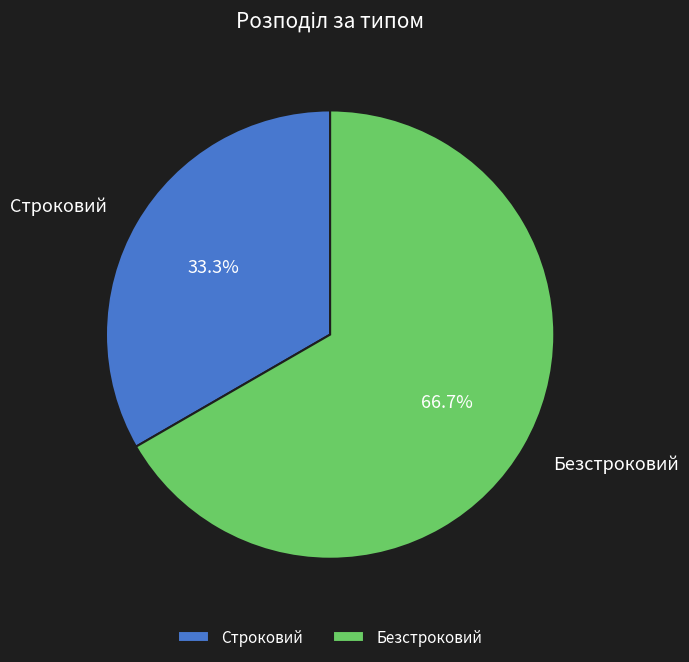

Does Безстроковий account for over 50% of the chart?

Yes